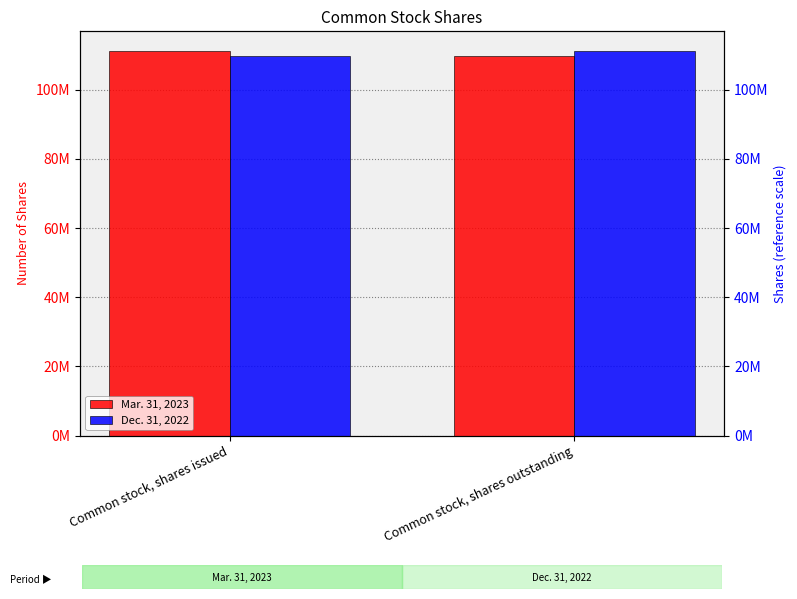

What is the total value across all series at Common stock, shares issued?

221203000